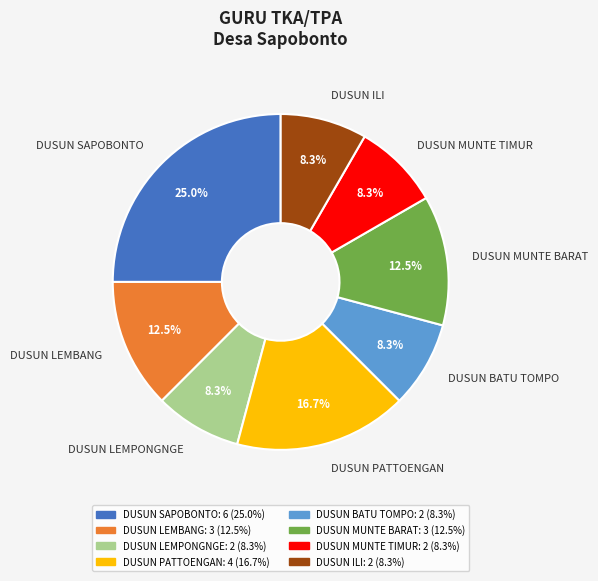

How many segments does this pie chart have?

8